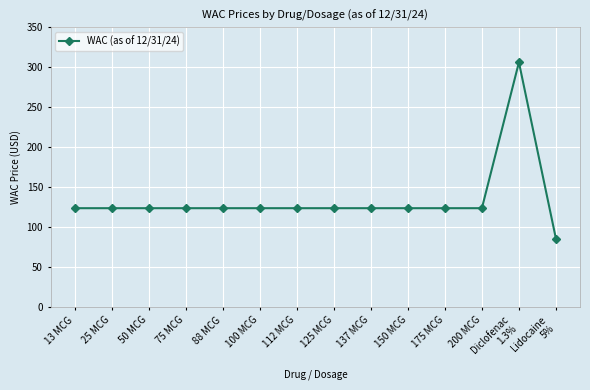

What is the ratio of the value at 175 MCG to the value at 125 MCG?

1.0